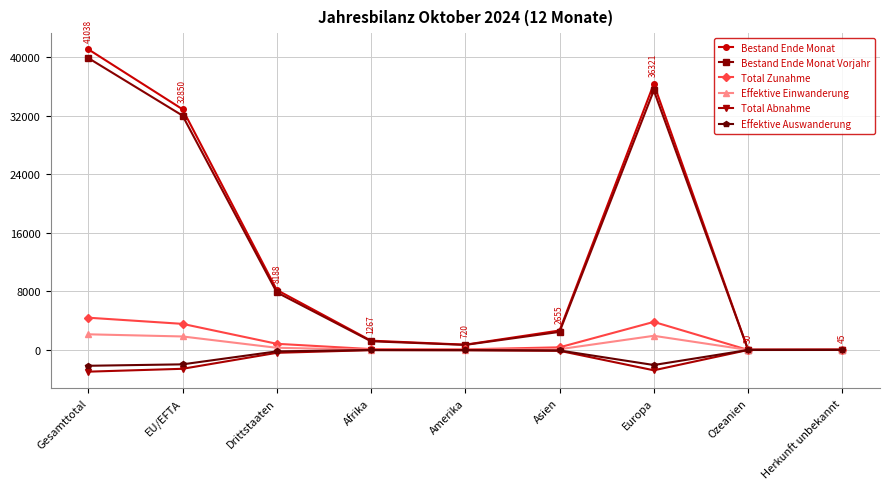

Which series has the largest range (max minus min)?

Bestand Ende Monat